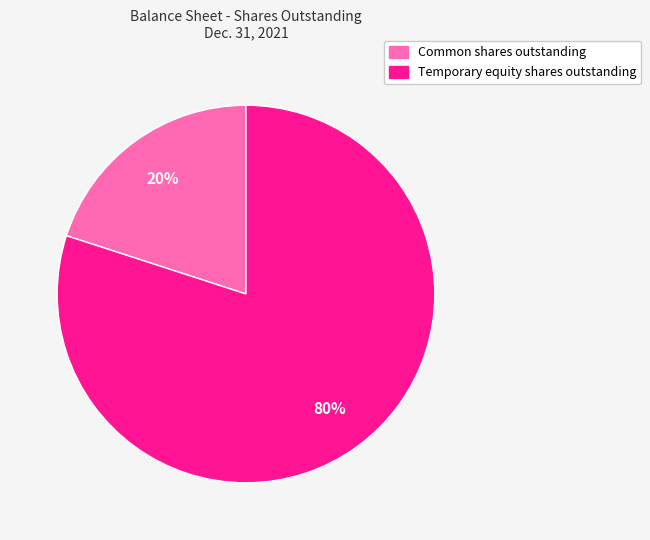

To the nearest percent, what is the difference between the Temporary equity shares outstanding and Common shares outstanding slice percentages?

60%